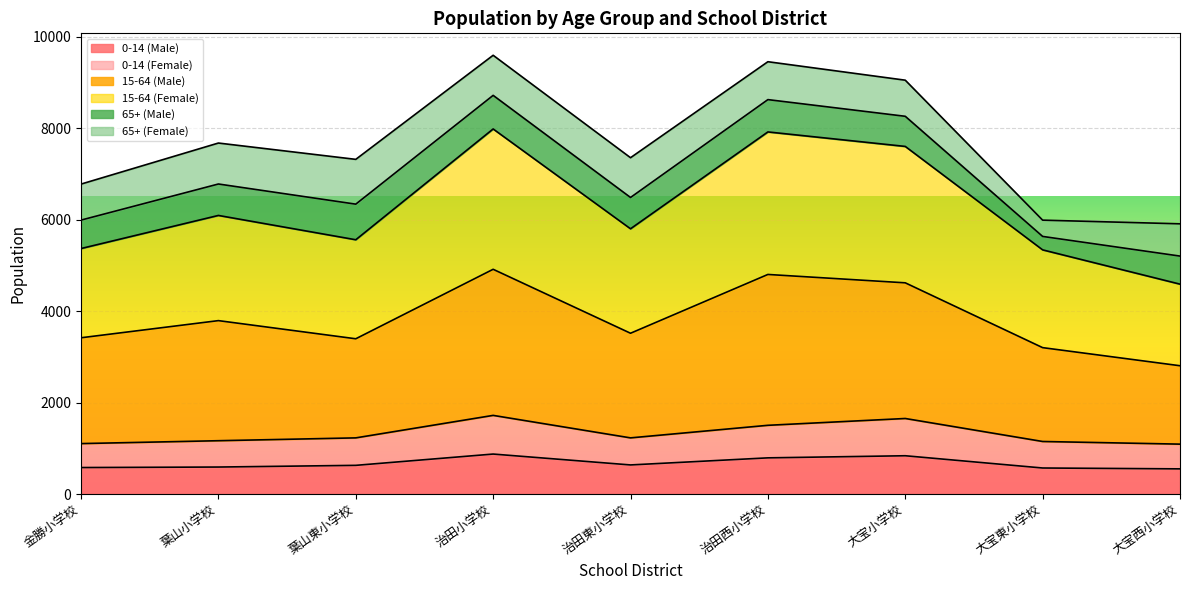

Is it true that 0-14 (Male) equals 230 at 葉山東小学校?

False